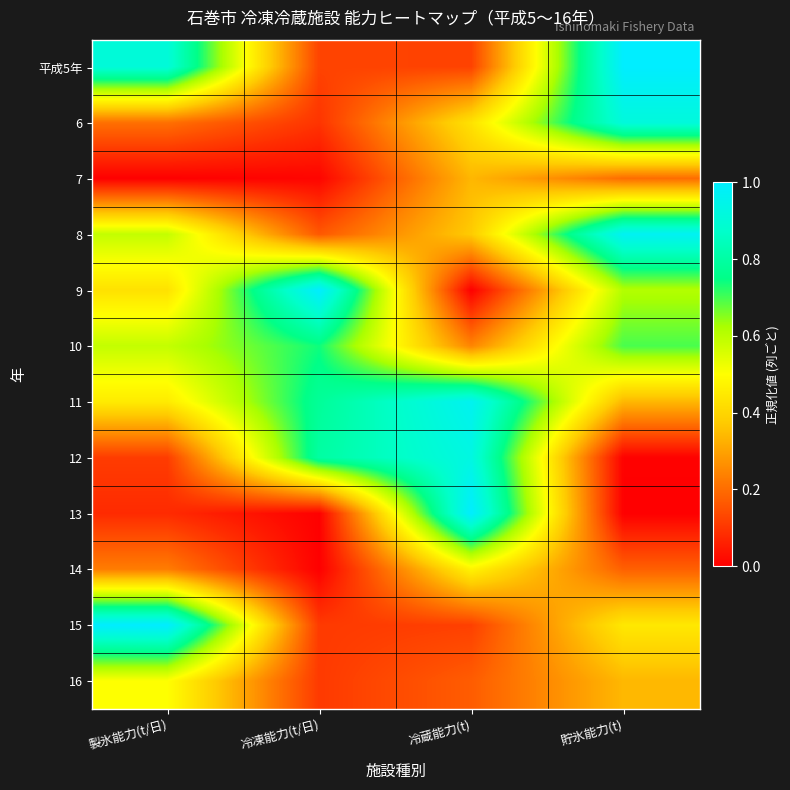

Reading left to right, what are all the values shown in this chart?

平成5年: 製氷能力(t/日)=0.9	冷凍能力(t/日)=0.1	冷蔵能力(t)=0.1	貯氷能力(t)=1.0
6: 製氷能力(t/日)=0.2	冷凍能力(t/日)=0.1	冷蔵能力(t)=0.4	貯氷能力(t)=0.9
7: 製氷能力(t/日)=0.0	冷凍能力(t/日)=0.0	冷蔵能力(t)=0.3	貯氷能力(t)=0.2
8: 製氷能力(t/日)=0.6	冷凍能力(t/日)=0.2	冷蔵能力(t)=0.4	貯氷能力(t)=1.0
9: 製氷能力(t/日)=0.4	冷凍能力(t/日)=1.0	冷蔵能力(t)=0.0	貯氷能力(t)=0.6
10: 製氷能力(t/日)=0.6	冷凍能力(t/日)=0.7	冷蔵能力(t)=0.2	貯氷能力(t)=0.7
11: 製氷能力(t/日)=0.5	冷凍能力(t/日)=0.8	冷蔵能力(t)=1.0	貯氷能力(t)=0.3
12: 製氷能力(t/日)=0.1	冷凍能力(t/日)=0.8	冷蔵能力(t)=0.9	貯氷能力(t)=0.0
13: 製氷能力(t/日)=0.1	冷凍能力(t/日)=0.0	冷蔵能力(t)=1.0	貯氷能力(t)=0.0
14: 製氷能力(t/日)=0.2	冷凍能力(t/日)=0.0	冷蔵能力(t)=0.5	貯氷能力(t)=0.2
15: 製氷能力(t/日)=1.0	冷凍能力(t/日)=0.1	冷蔵能力(t)=0.1	貯氷能力(t)=0.4
16: 製氷能力(t/日)=0.5	冷凍能力(t/日)=0.1	冷蔵能力(t)=0.2	貯氷能力(t)=0.3